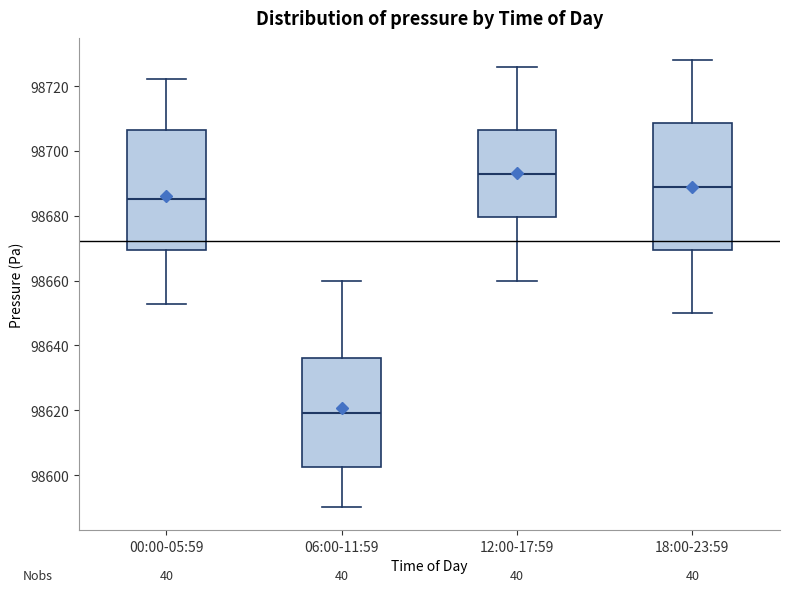

Where does the lower whisker of the box for 06:00-11:59 end on the y-axis? The values are not printed on the chart, so give them approximately, as read against the axis.

98590